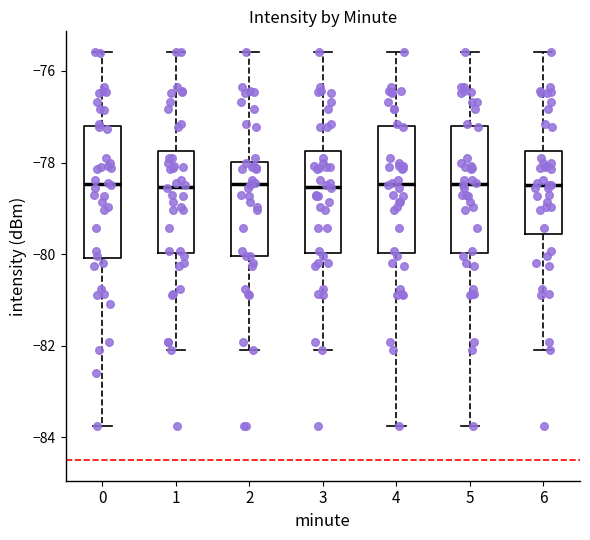

Where does the upper whisker of the box at x = 3 end on the y-axis? The values are not printed on the chart, so give them approximately, as read against the axis.

-75.6